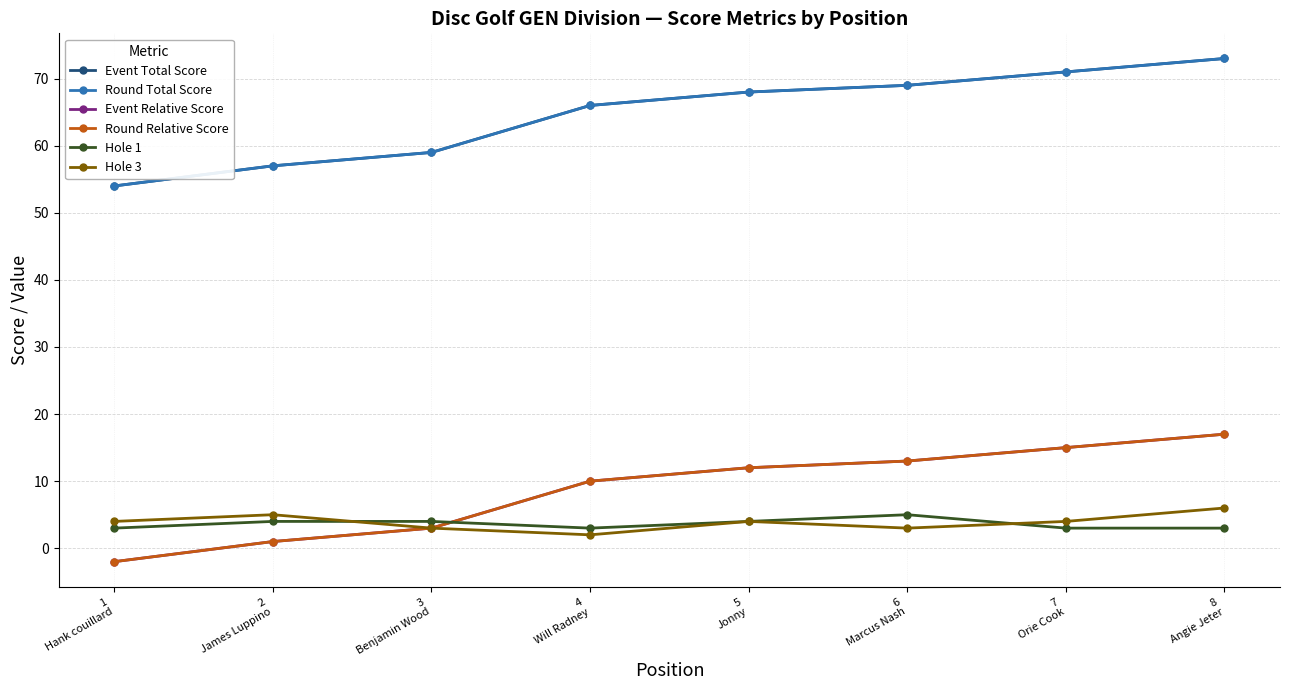

List the series in order of their peak value, lowest first.

Hole 1, Hole 3, Event Relative Score, Round Relative Score, Event Total Score, Round Total Score